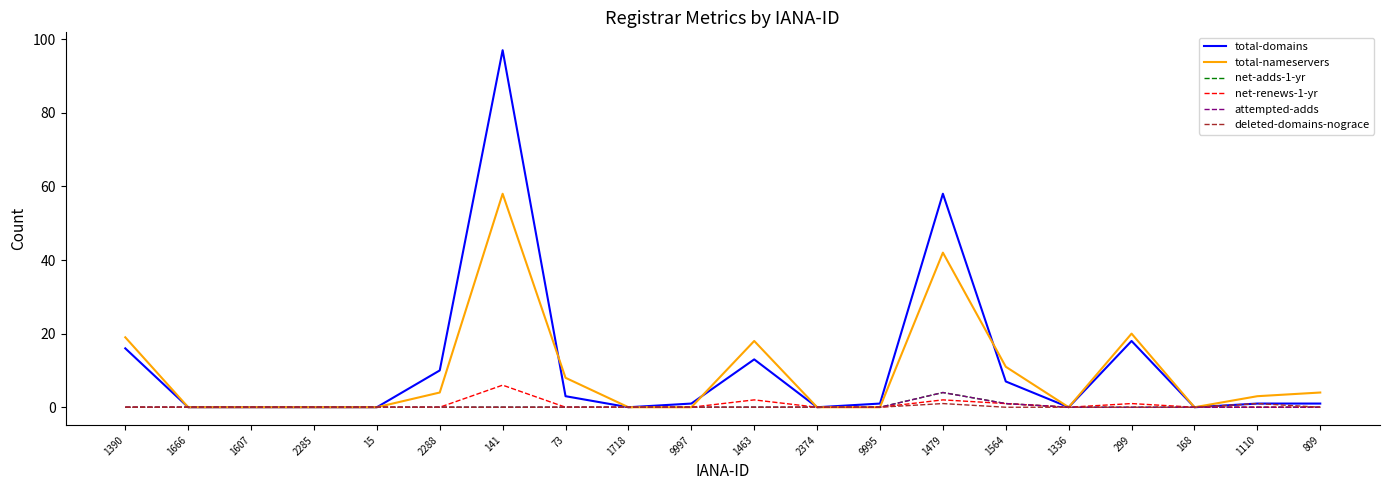

Where is deleted-domains-nograce nearest to the value 0?

1390